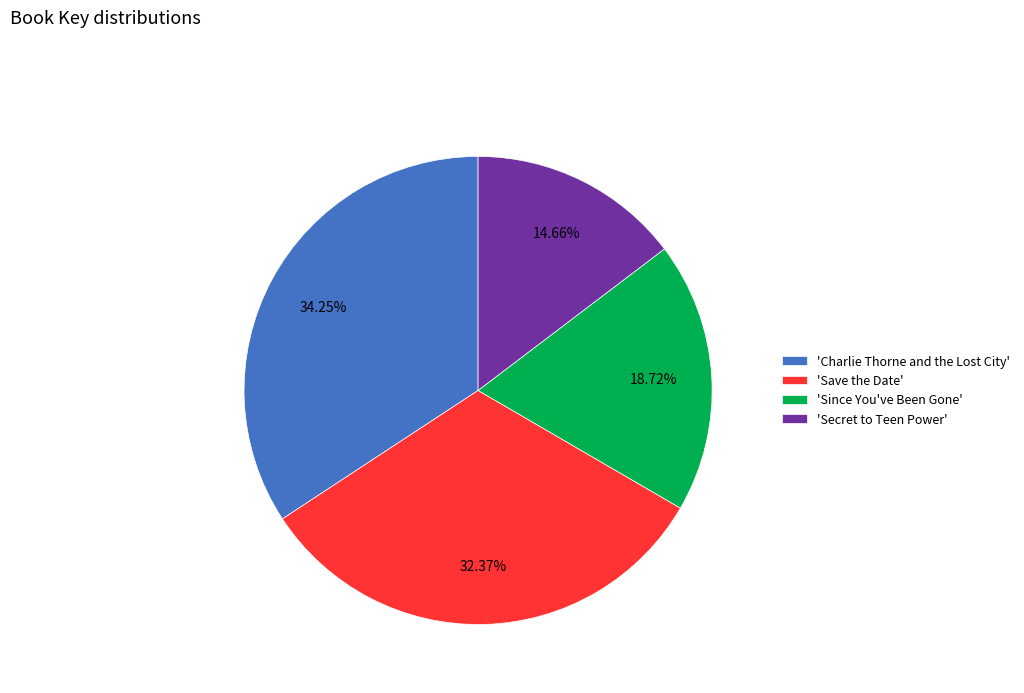

Which has a higher value, 'Since You've Been Gone' or 'Secret to Teen Power'?

'Since You've Been Gone'